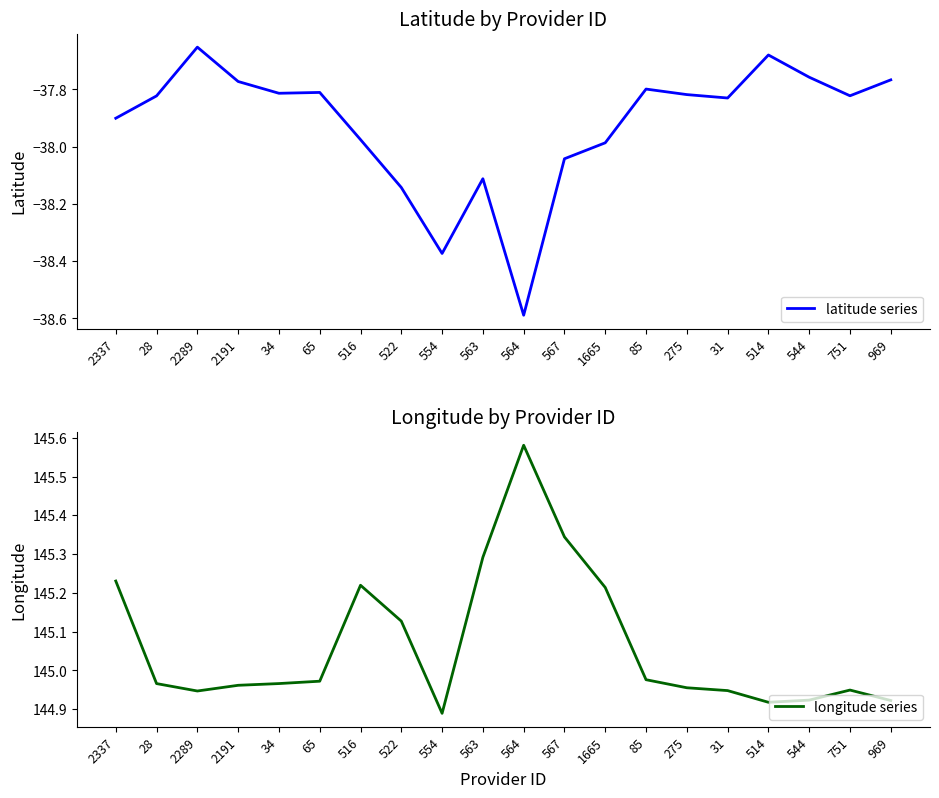

What is the difference between the latitude series values at 34 and 544?

0.1